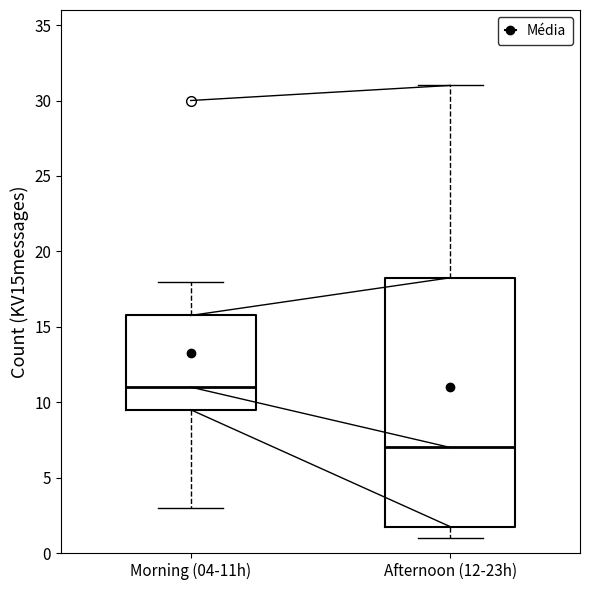

Reading left to right, read every box against the y-axis: the position of its median line, the range the box covers, and the ends of its whiskers. The values are not printed on the chart, so give them approximately, as read against the axis.

Morning (04-11h): median 11.0, box 9.5 to 16.0, whiskers 3.0 to 18.0
Afternoon (12-23h): median 7.0, box 2.0 to 18.5, whiskers 1.0 to 31.0